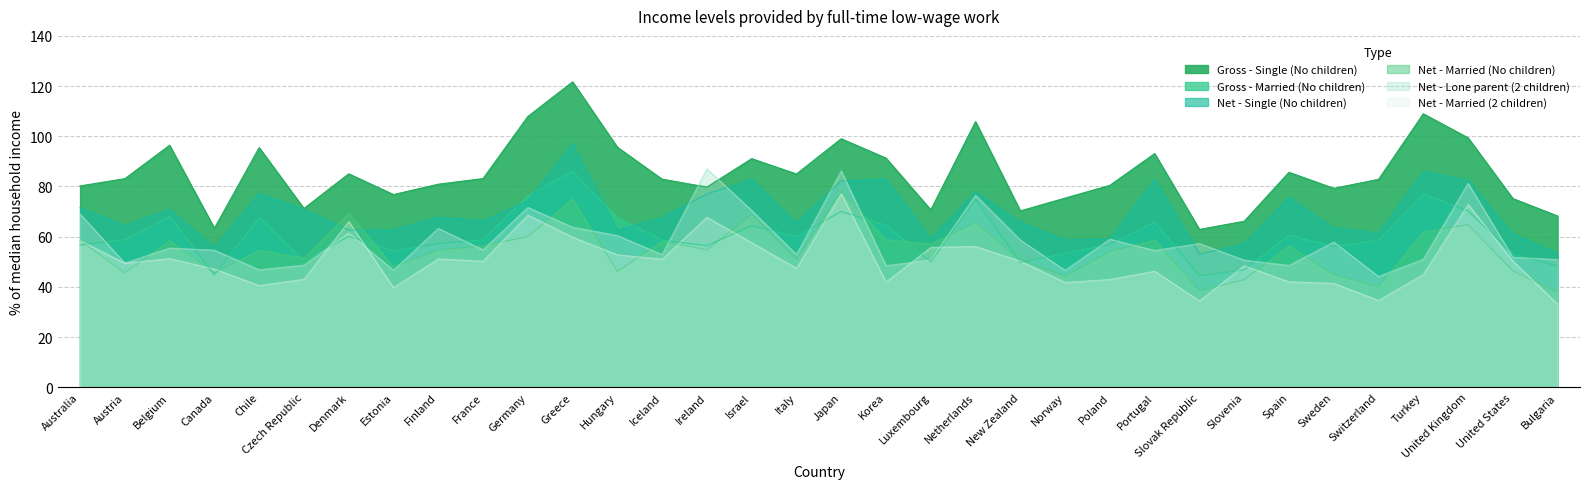

Where does the Gross - Single (No children) series first go above 83?

Austria